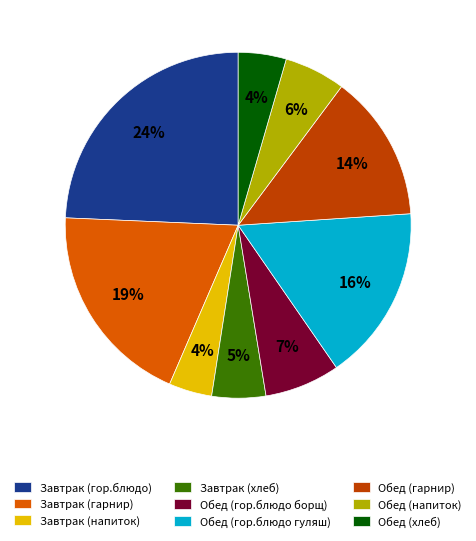

Approximately how many times larger is the value at Завтрак (хлеб) compared to Обед (гор.блюдо борщ)?

0.7